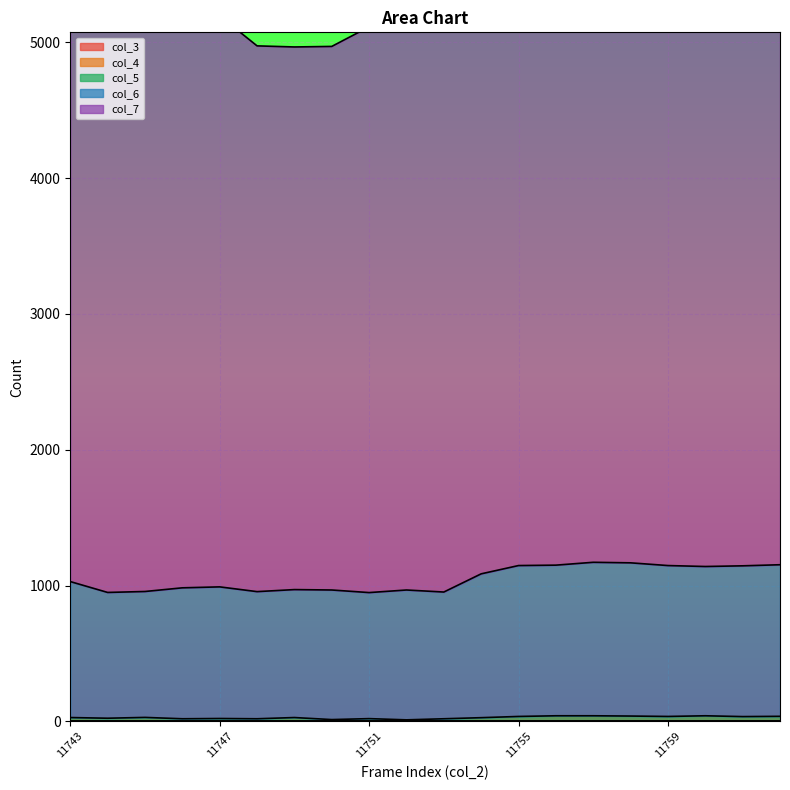

At which category does the chart reach its minimum across all series?

11743